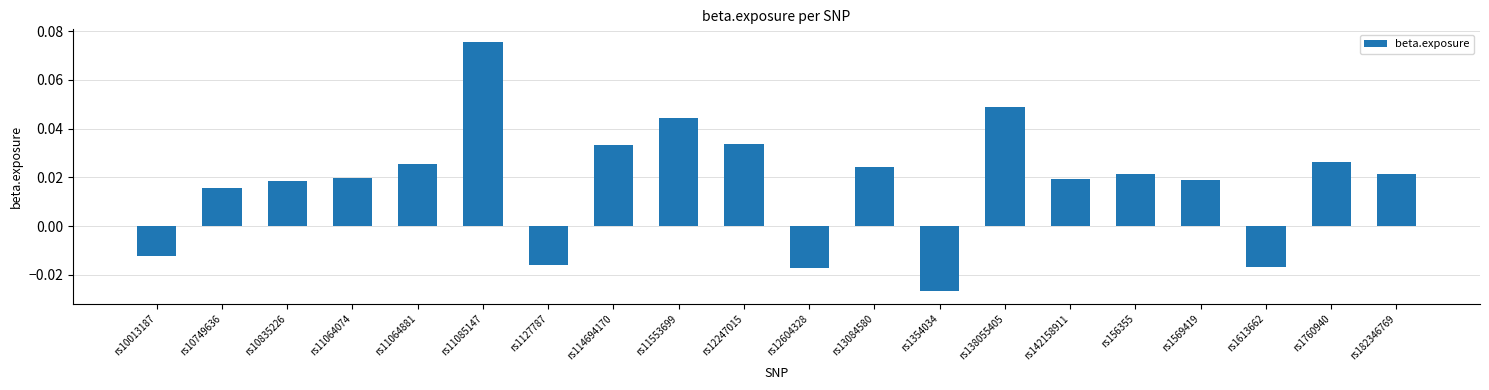

How many bars are there in total?

20